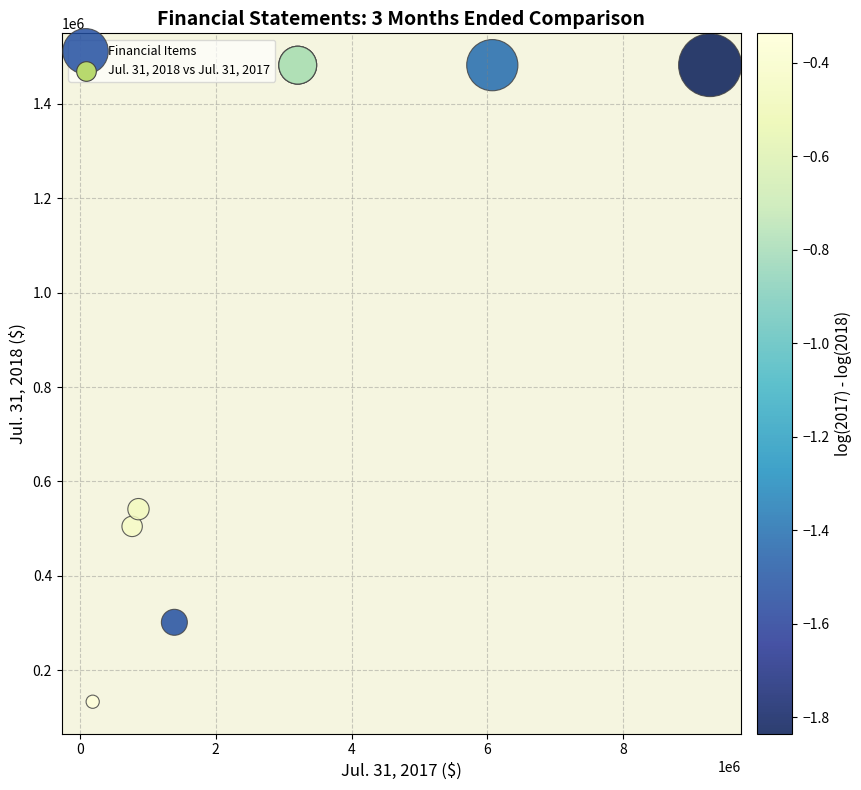

What Y value in the scatter plot is closest to 807539?

541344